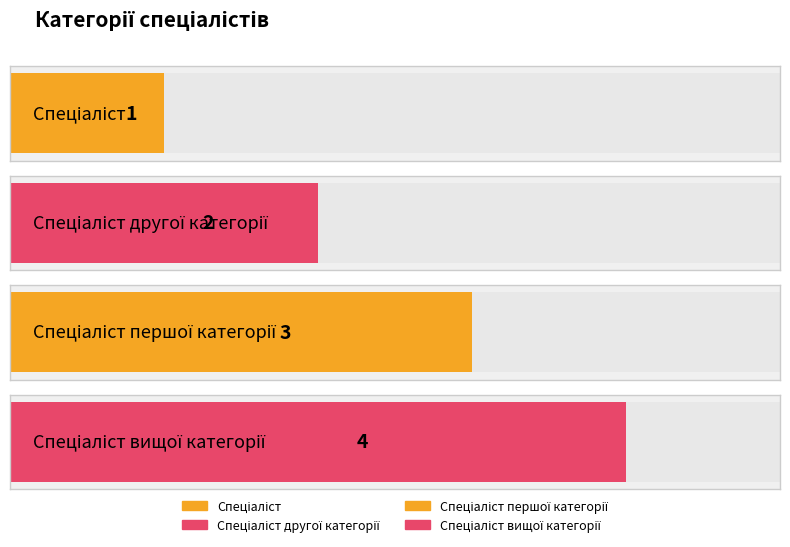

Are the bars grouped side by side (vs. stacked)?

No